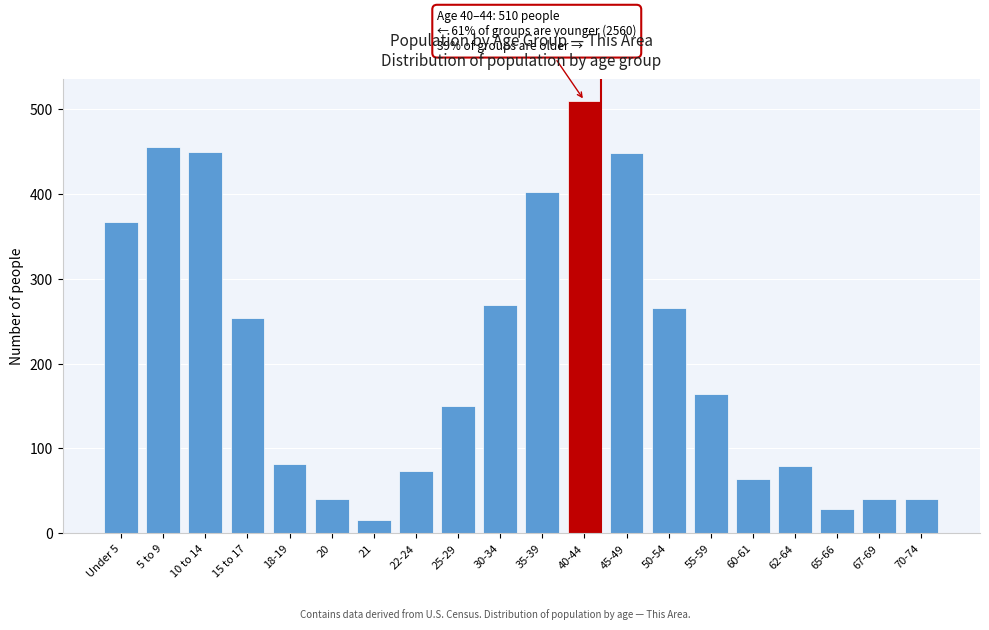

What is the change in value from 62-64 to 67-69?

-39